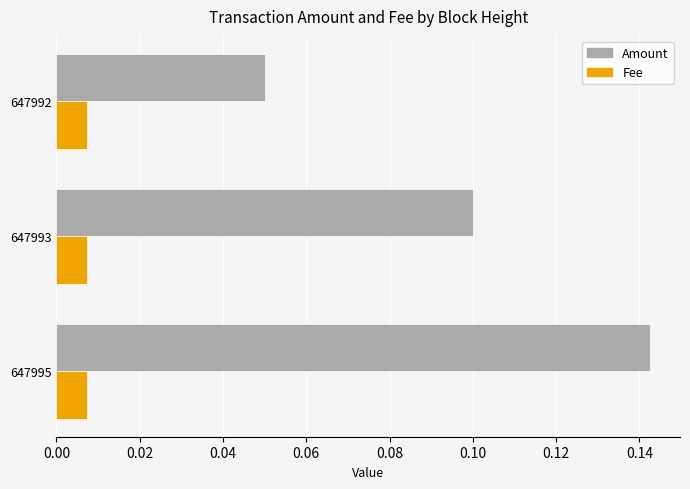

What are all the series names shown in the legend?

Amount, Fee